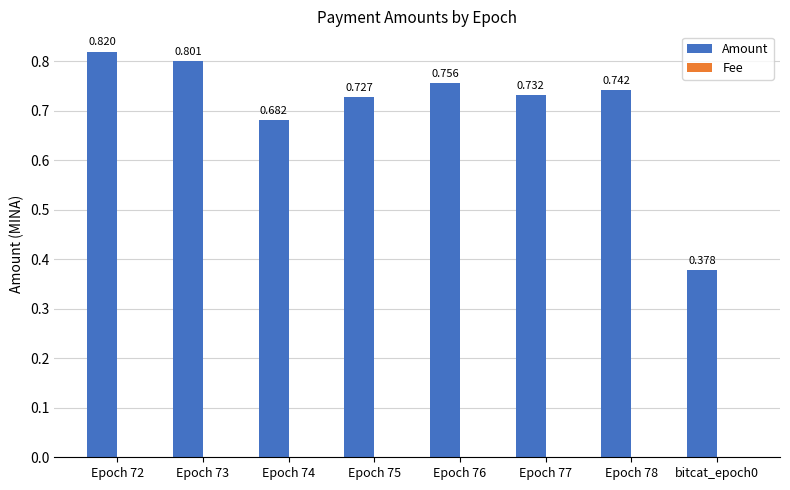

Which series has the largest total across all categories?

Amount